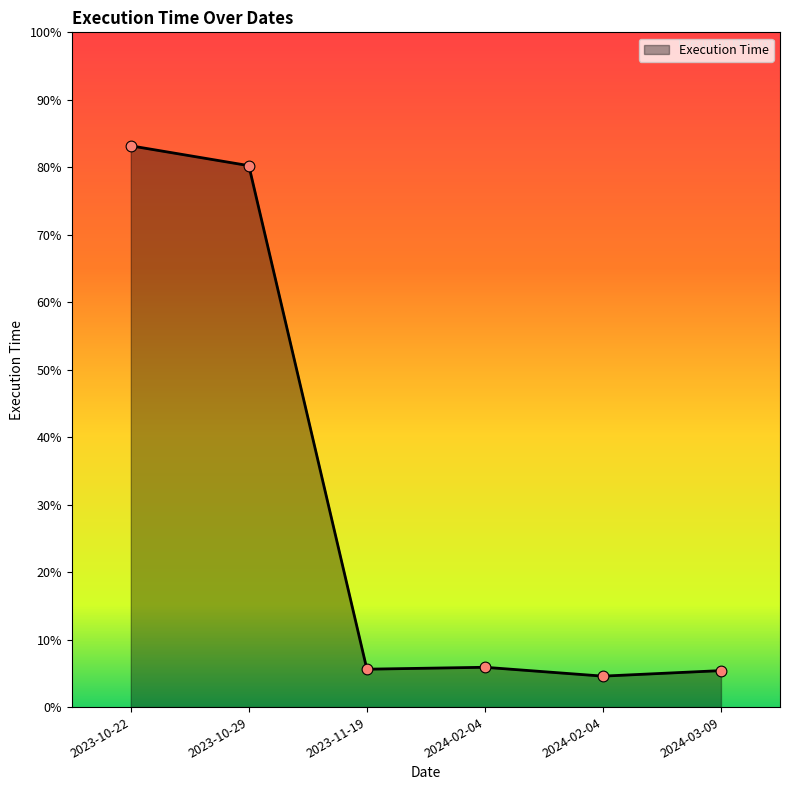

Which has a higher value, 2023-10-22 or 2023-10-29?

2023-10-22